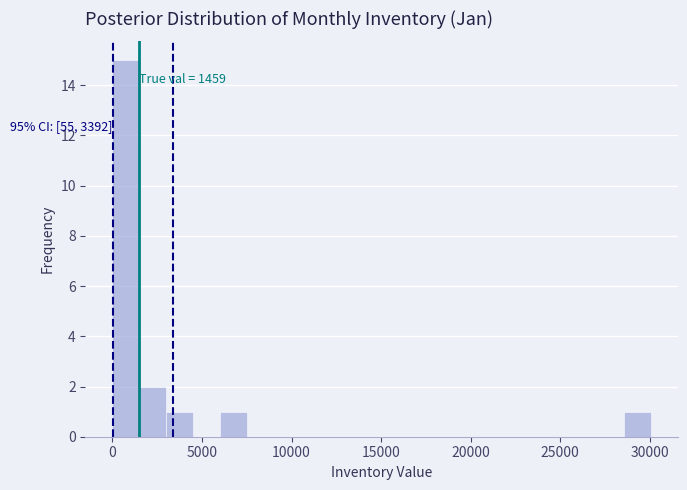

Read against the x-axis, roughly where is the centre of the tallest bar?

1000